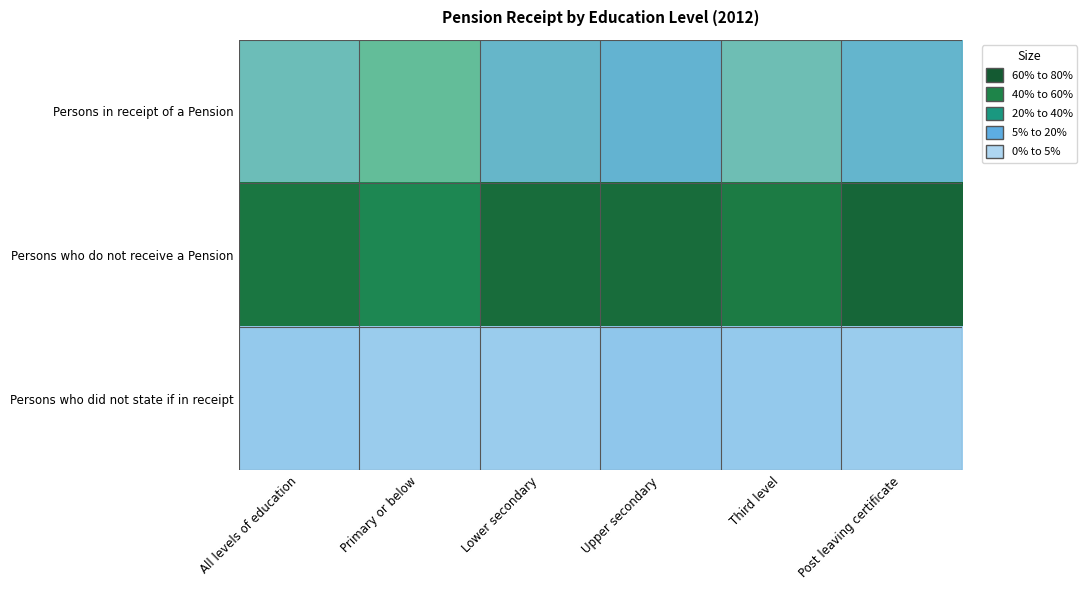

Reading left to right, transcribe all the data shown in this chart.

Persons in receipt of a Pension: All levels of education=26	Primary or below=35	Lower secondary=22	Upper secondary=20	Third level=27	Post leaving certificate=21
Persons who do not receive a Pension: All levels of education=69	Primary or below=61	Lower secondary=73	Upper secondary=73	Third level=67	Post leaving certificate=75
Persons who did not state if in receipt: All levels of education=5	Primary or below=4	Lower secondary=4	Upper secondary=6	Third level=5	Post leaving certificate=4